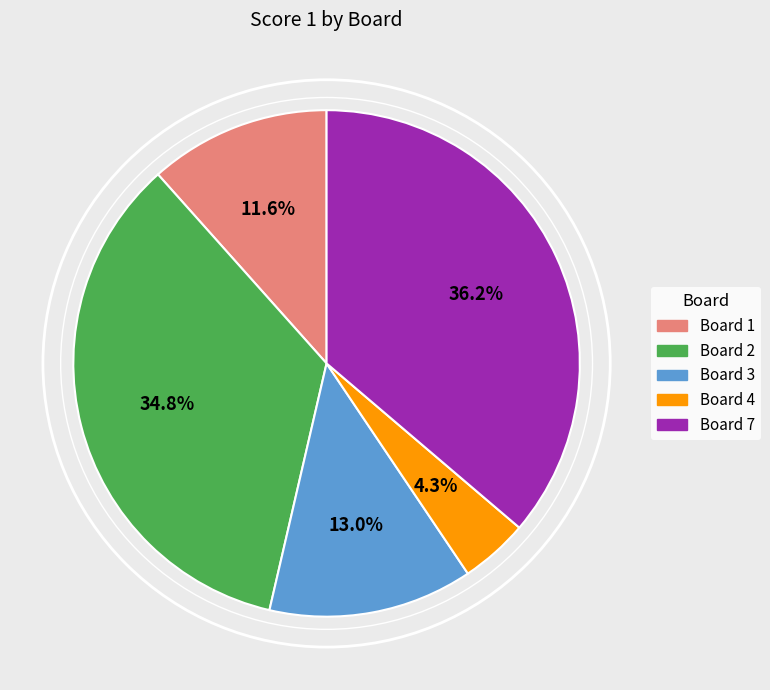

Is there a majority slice in this chart?

No